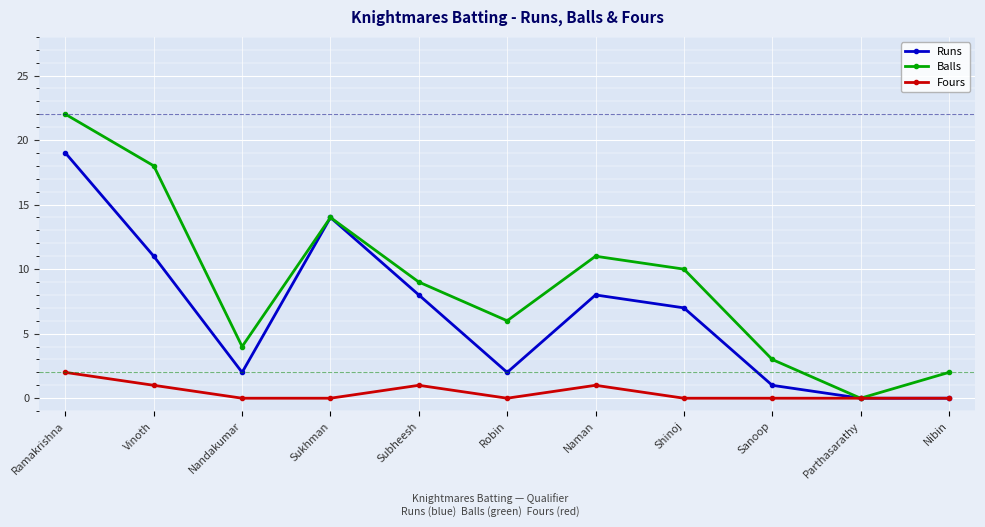

At which category does the chart reach its peak across all series?

Ramakrishna